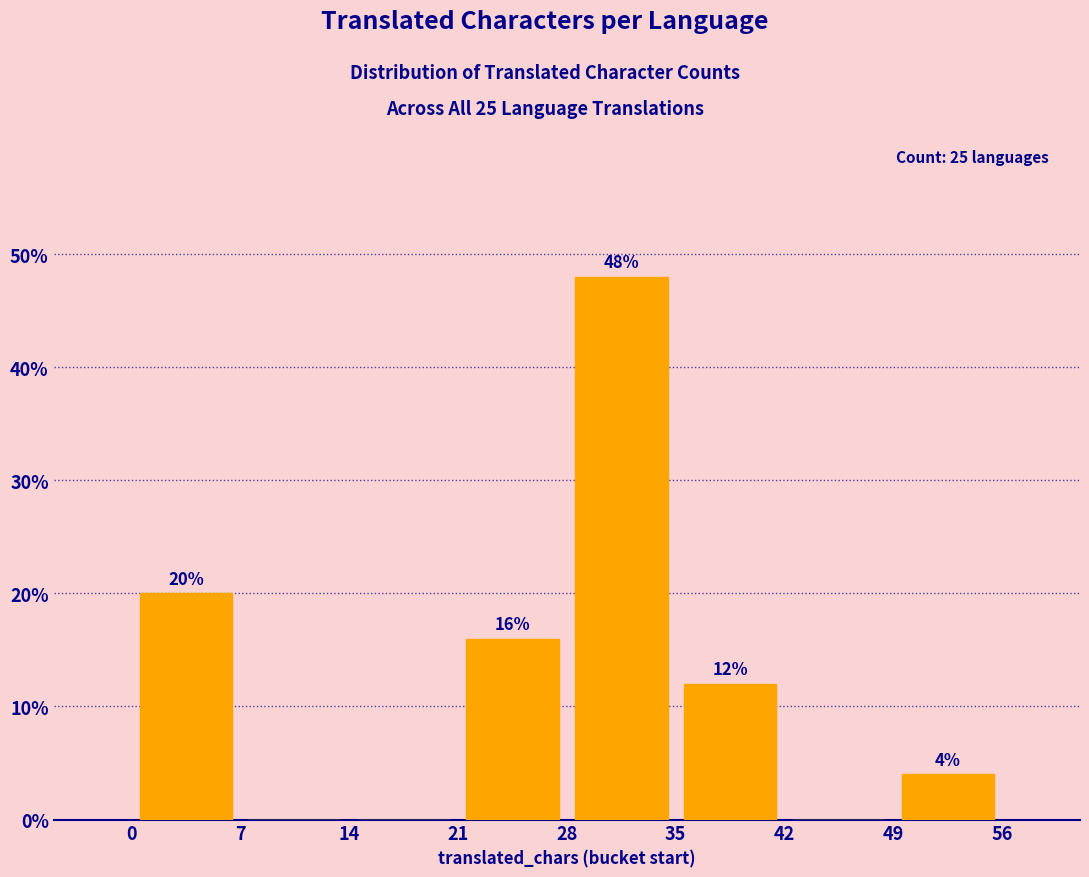

Which range on the x-axis has the tallest bar?

28 to 35